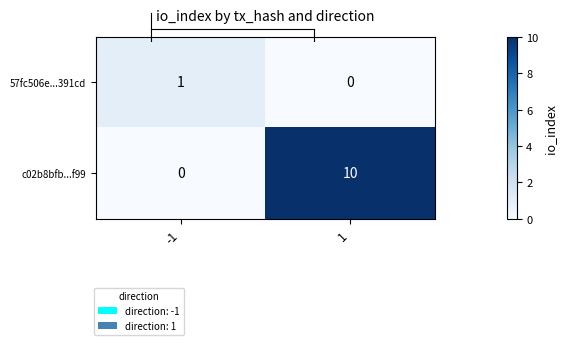

Which series has the widest spread of values?

c02b8bfb...f99